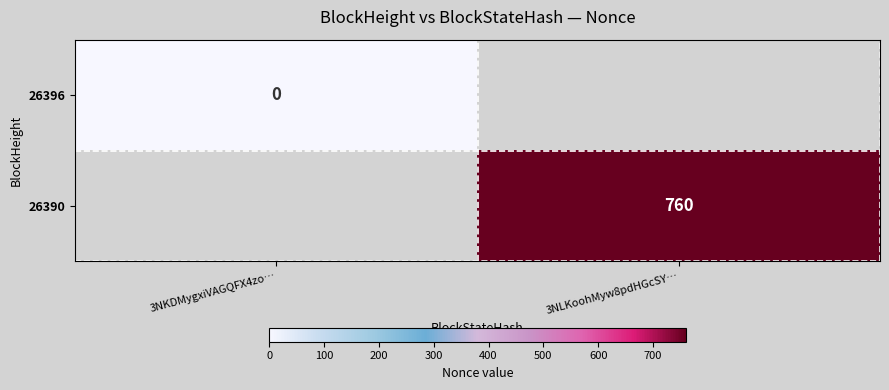

How many distinct data groups are displayed?

2